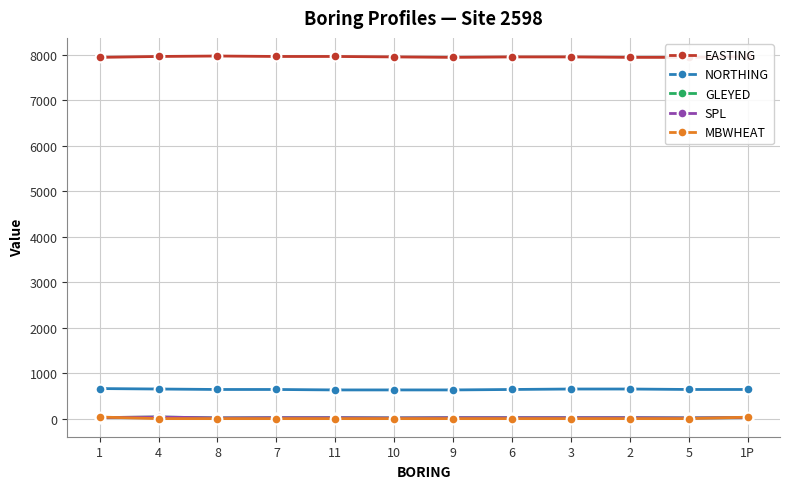

Between 9 and 5, which is larger?

9